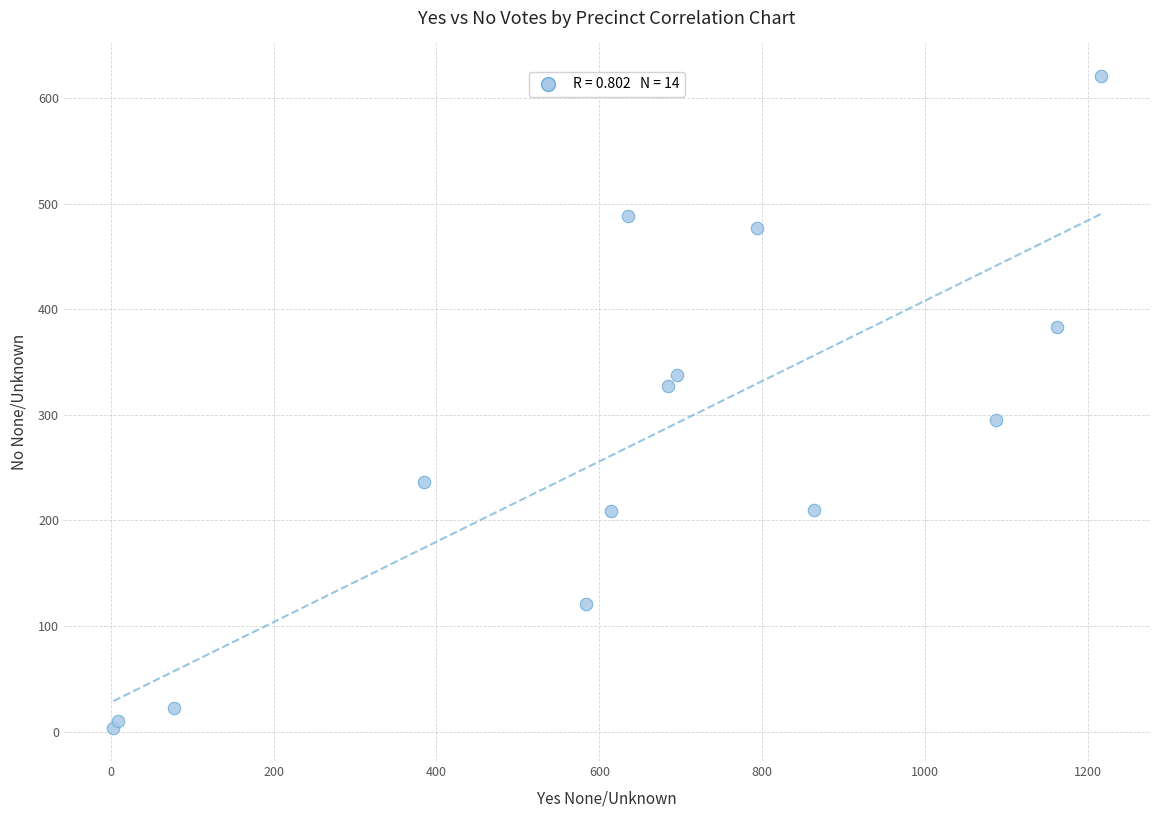

What is the range of X values (max minus min)?

1213